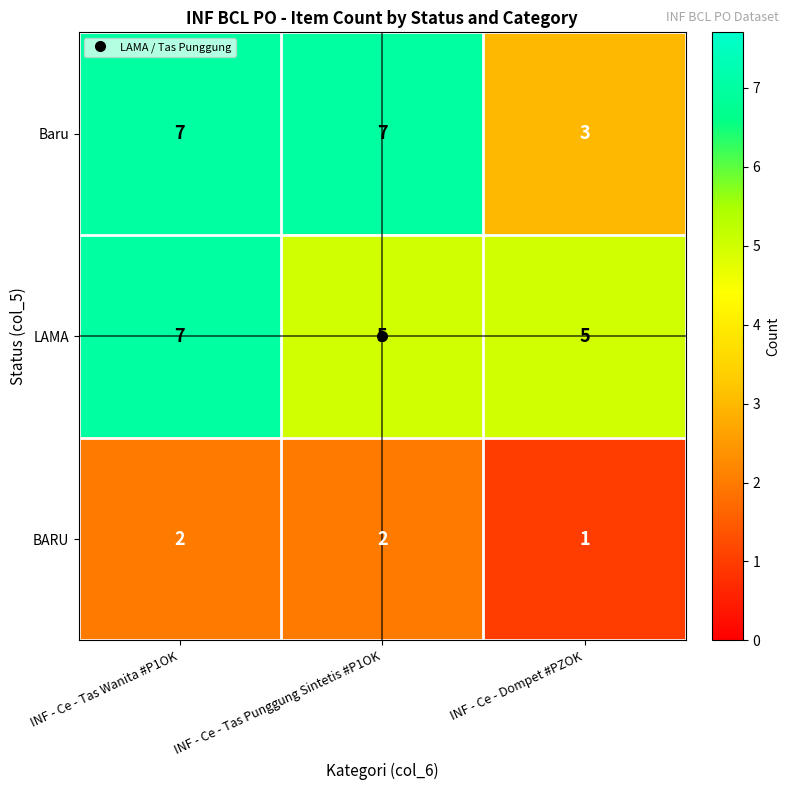

Rank the series at INF - Ce - Dompet #PZOK from highest to lowest value.

LAMA, Baru, BARU